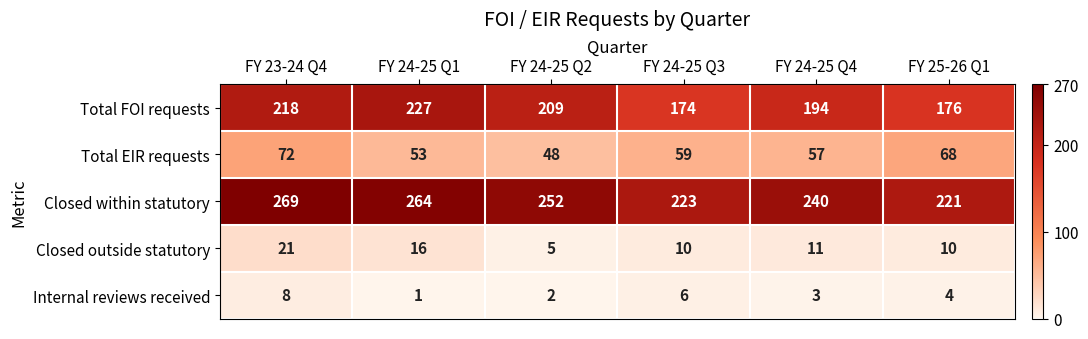

What is the difference between the Closed within statutory values at FY 23-24 Q4 and FY 24-25 Q1?

5